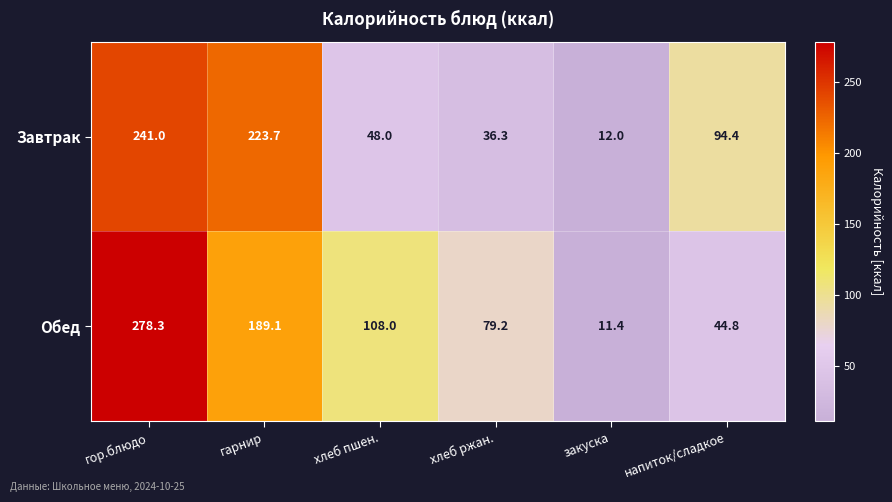

What is the total value across all series at напиток/сладкое?

139.2